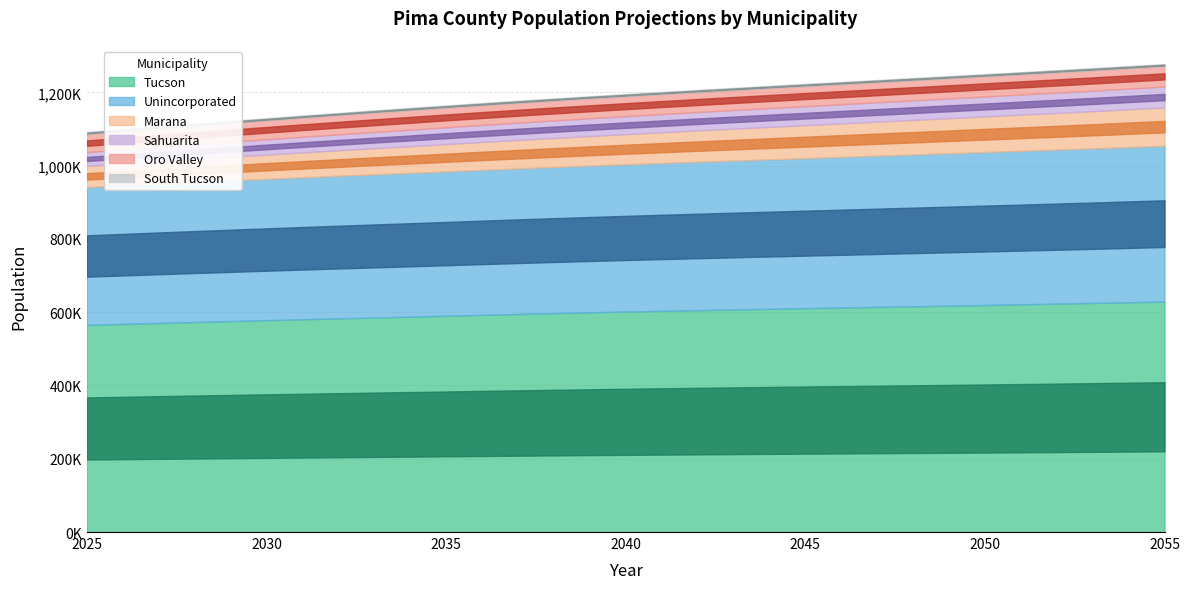

What is the highest value of the Marana series?

104491